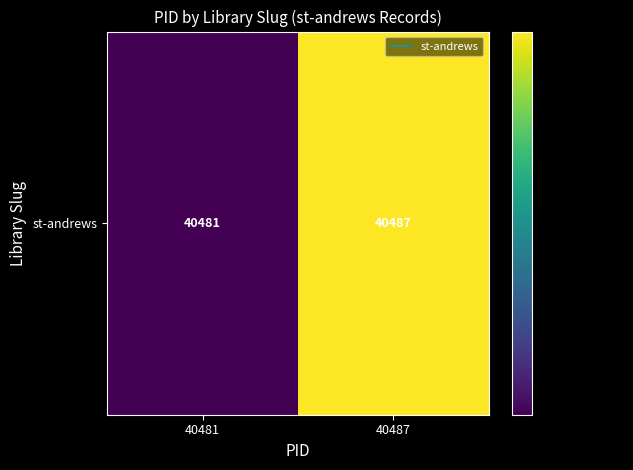

List the labels in order of value, largest first.

40487, 40481